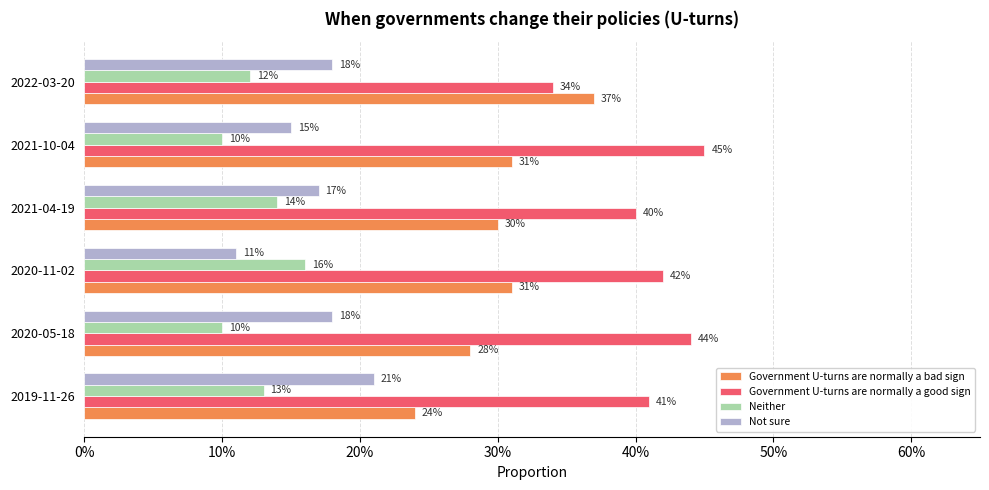

Reading right to left, transcribe all the data shown in this chart.

Government U-turns are normally a bad sign: 0.4	0.3	0.3	0.3	0.3	0.2
Government U-turns are normally a good sign: 0.3	0.5	0.4	0.4	0.4	0.4
Neither: 0.1	0.1	0.1	0.2	0.1	0.1
Not sure: 0.2	0.1	0.2	0.1	0.2	0.2